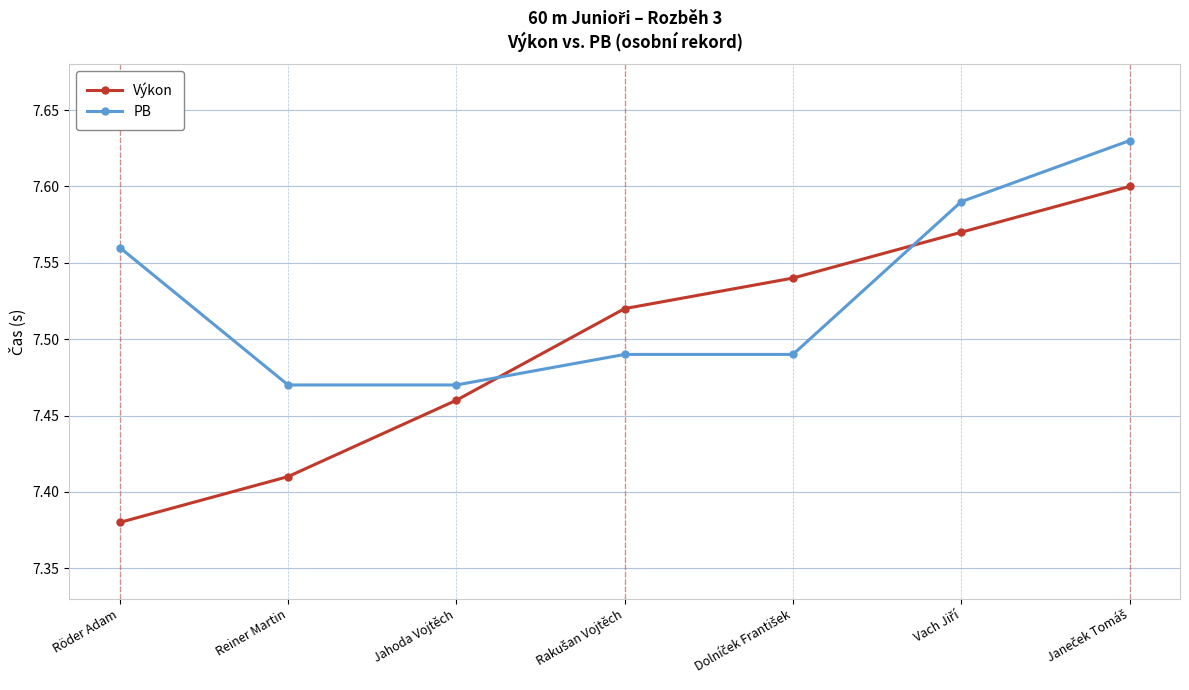

Which series has the largest range (max minus min)?

Výkon